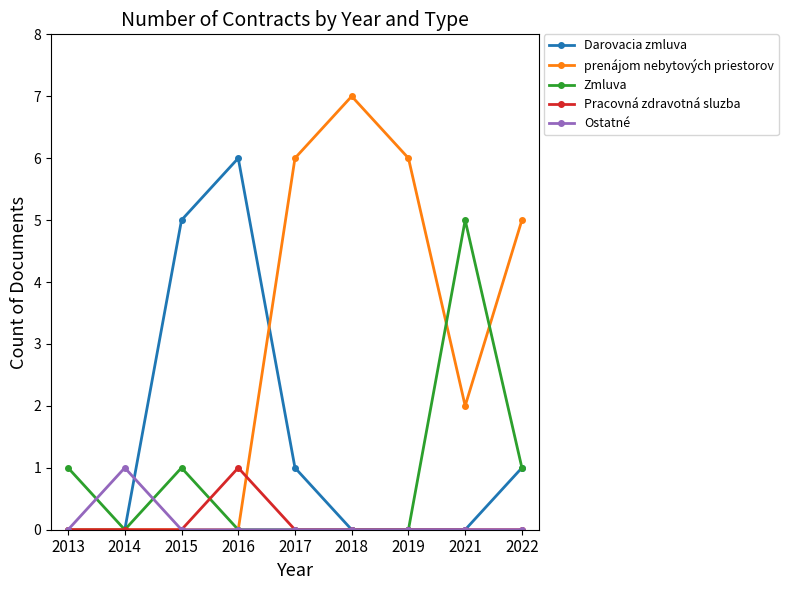

How many prenájom nebytových priestorov values are between 0 and 6?

8